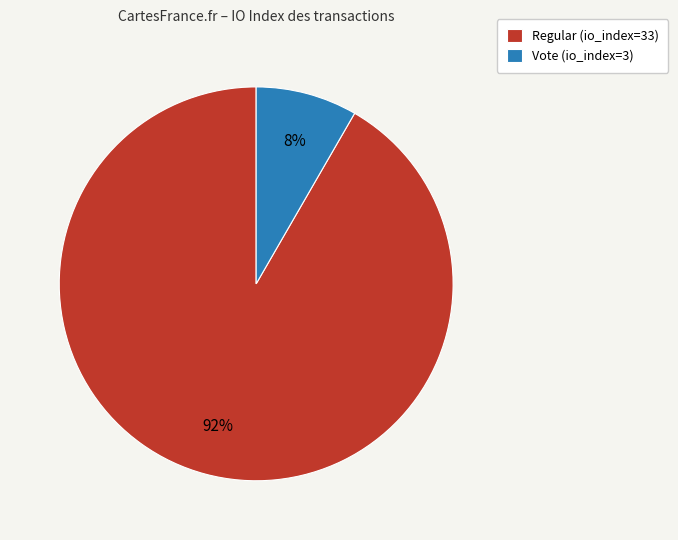

Does Regular (io_index=33) represent more than half of the total?

Yes